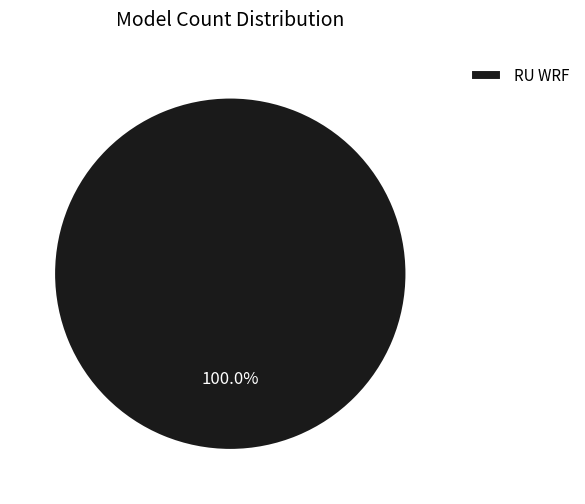

Rank the categories by value from lowest to highest.

RU WRF